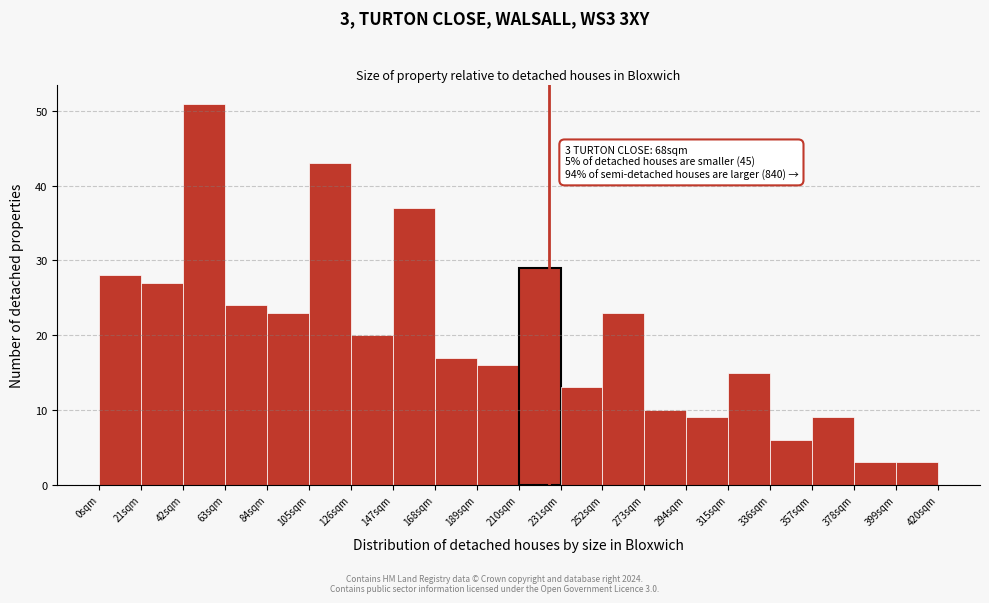

Which range on the x-axis has the tallest bar?

42 to 63